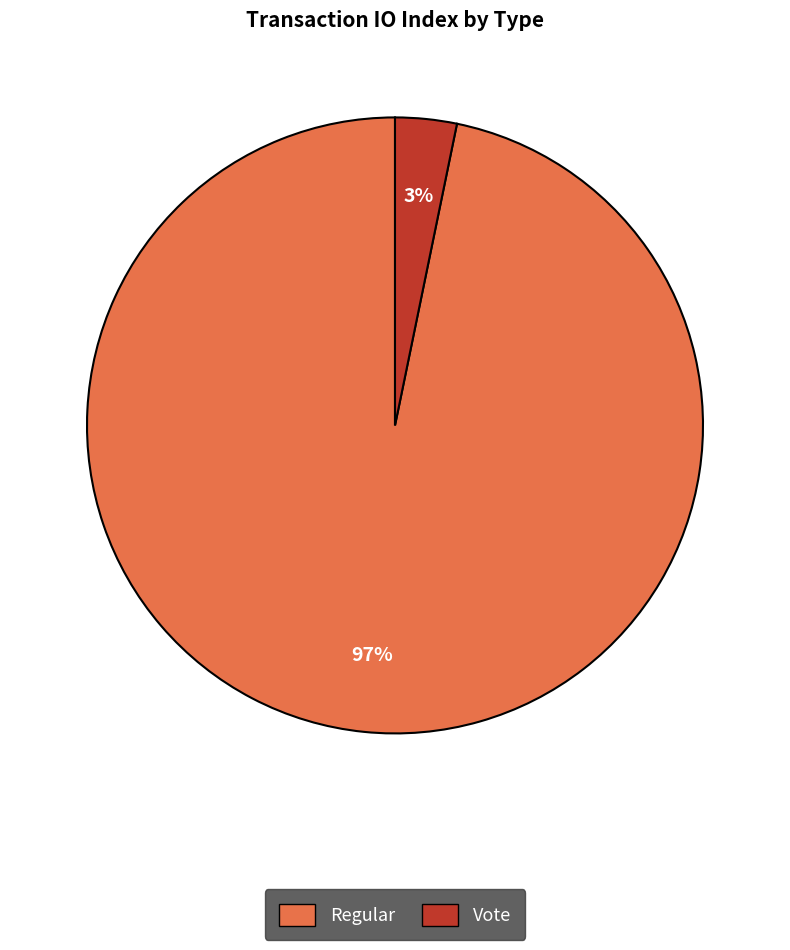

Between Regular and Vote, which is larger?

Regular